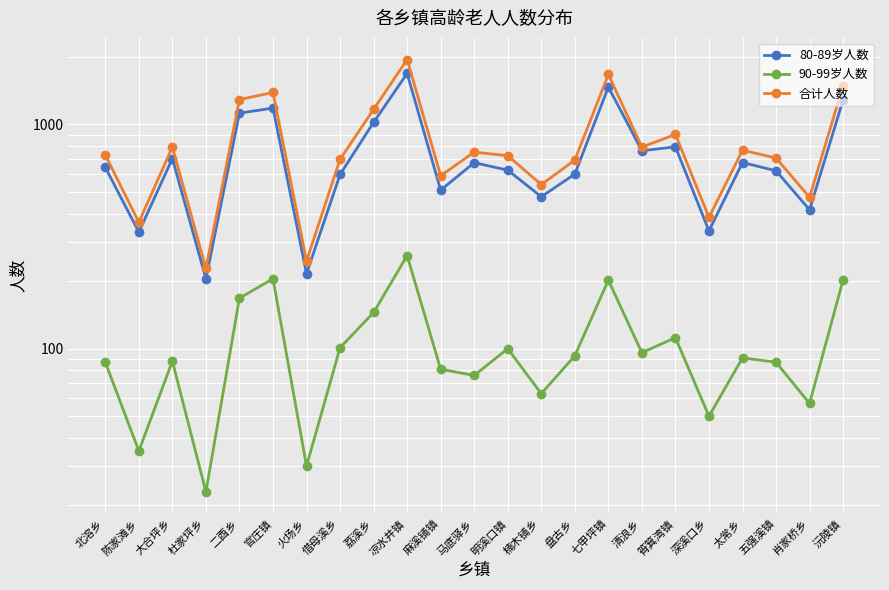

Is it true that 80-89岁人数 equals 1287 at 沅陵镇?

True